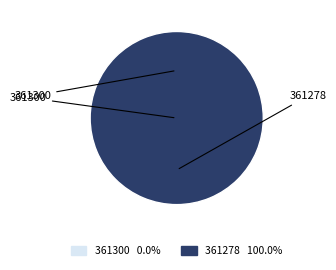

To the nearest percent, what is the difference between the largest and smallest slice percentages?

100%